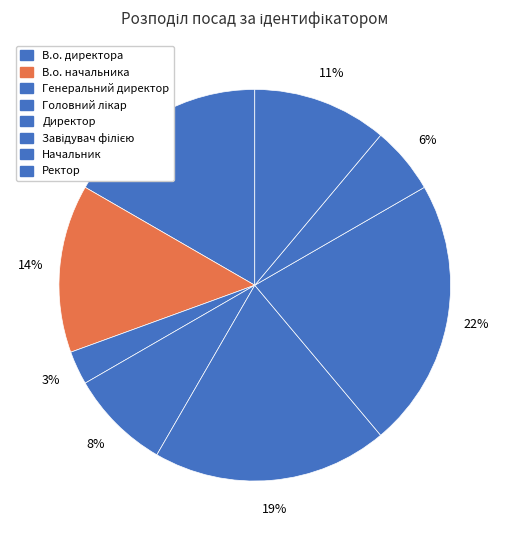

What is the largest slice in the pie chart?

Завідувач філією